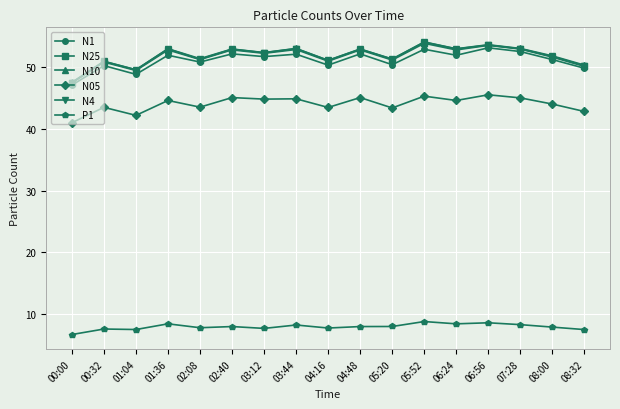

Does the chart have visible grid lines?

Yes